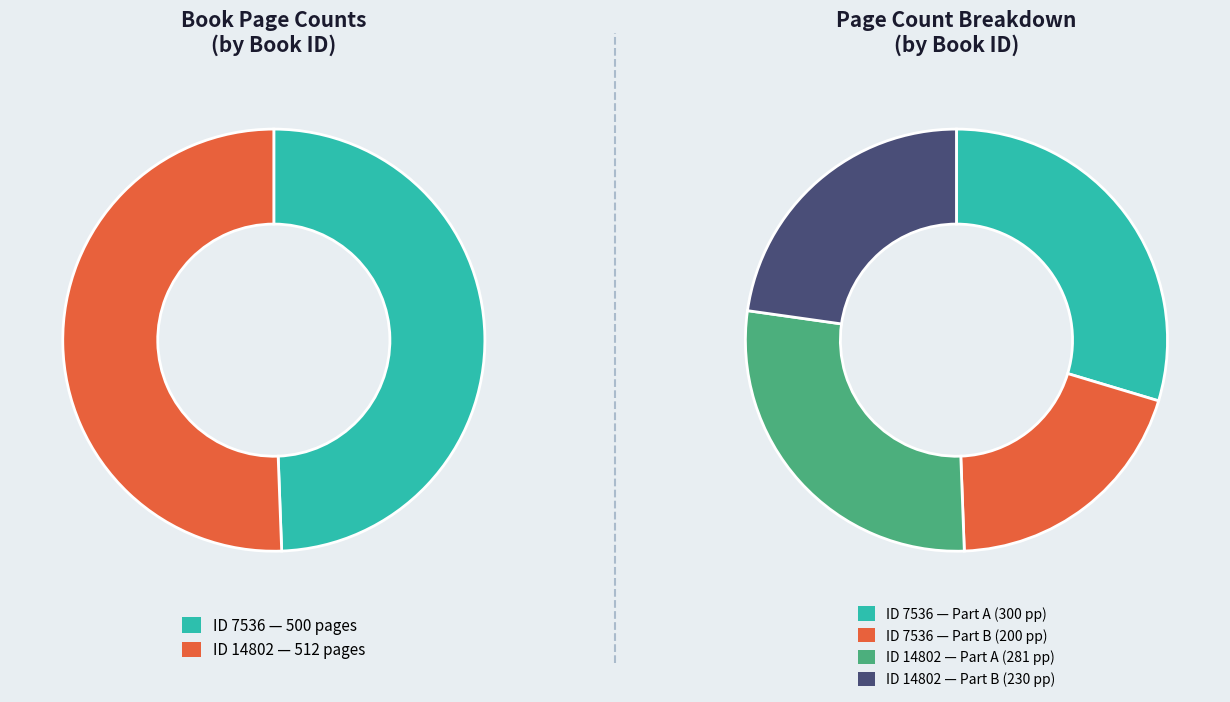

How many slices are in this pie chart?

2